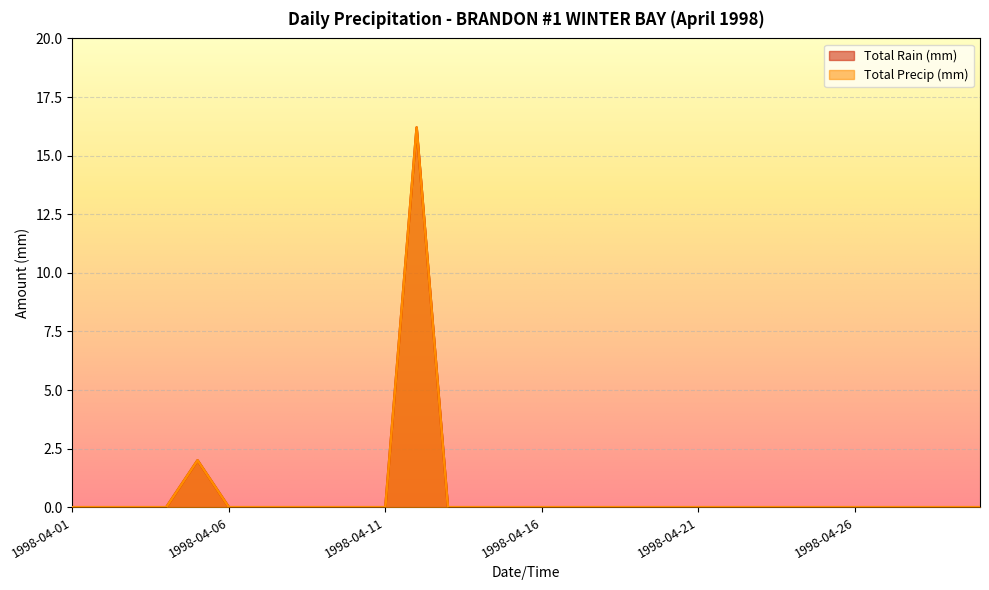

Is the value of Total Precip (mm) at 1998-04-27 greater than the value of Total Rain (mm) at 1998-04-28?

No